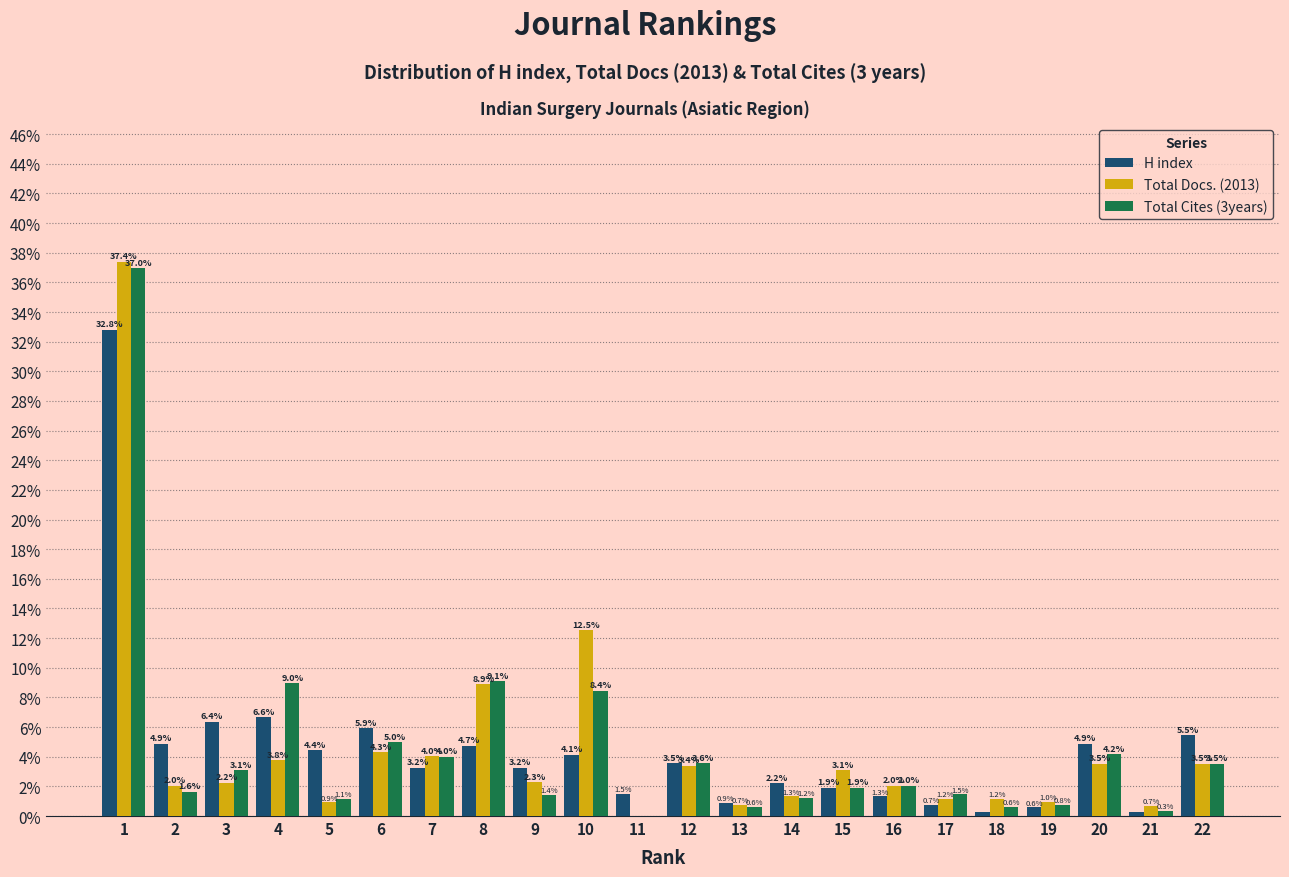

What is the total value across all series at 13?

2.2